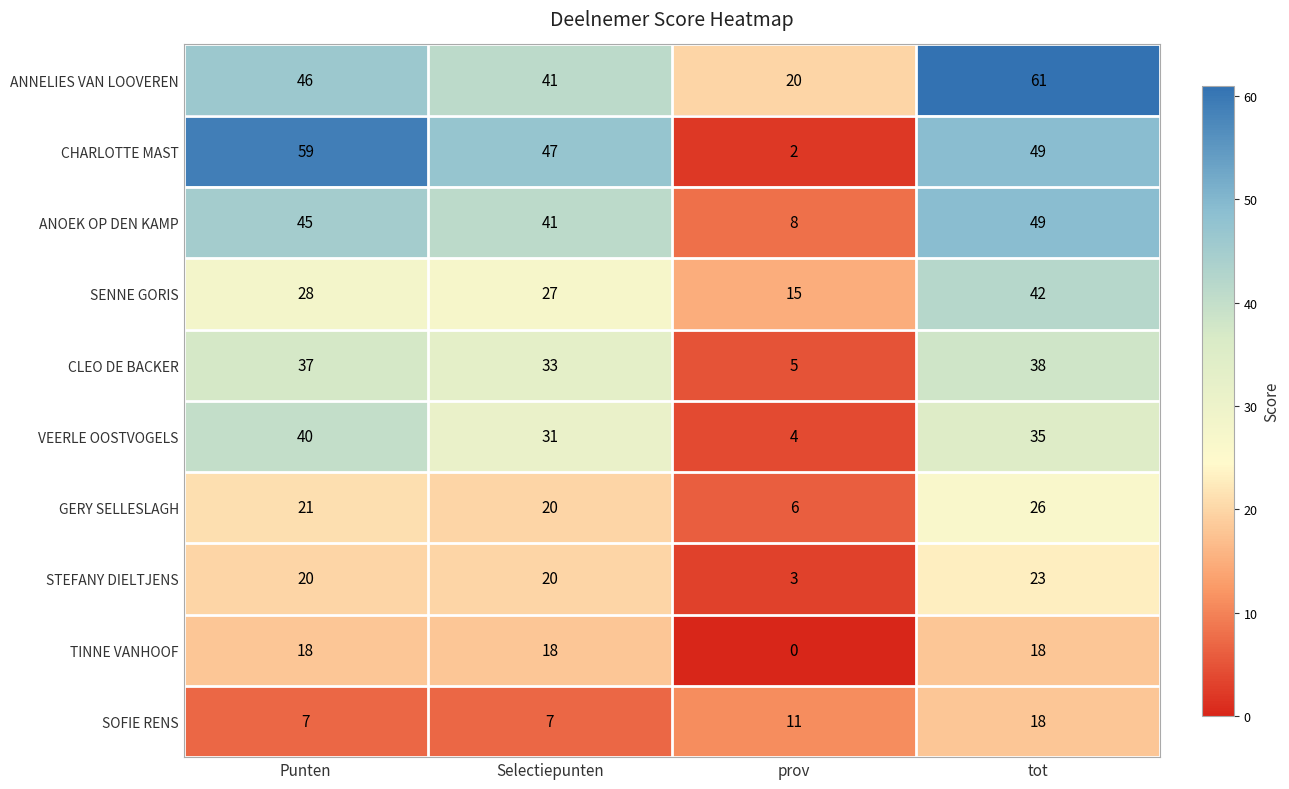

Which category has the lowest value in the STEFANY DIELTJENS series?

prov